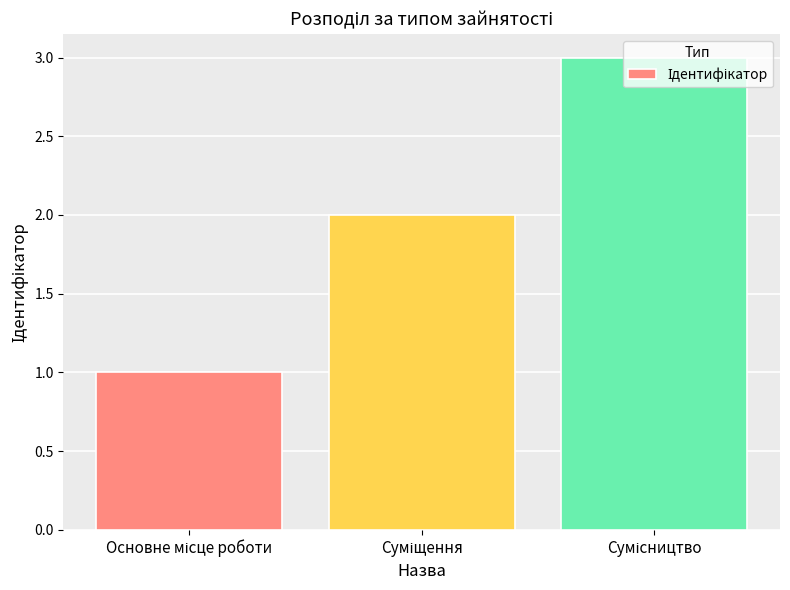

Does the chart contain stacked bars?

No